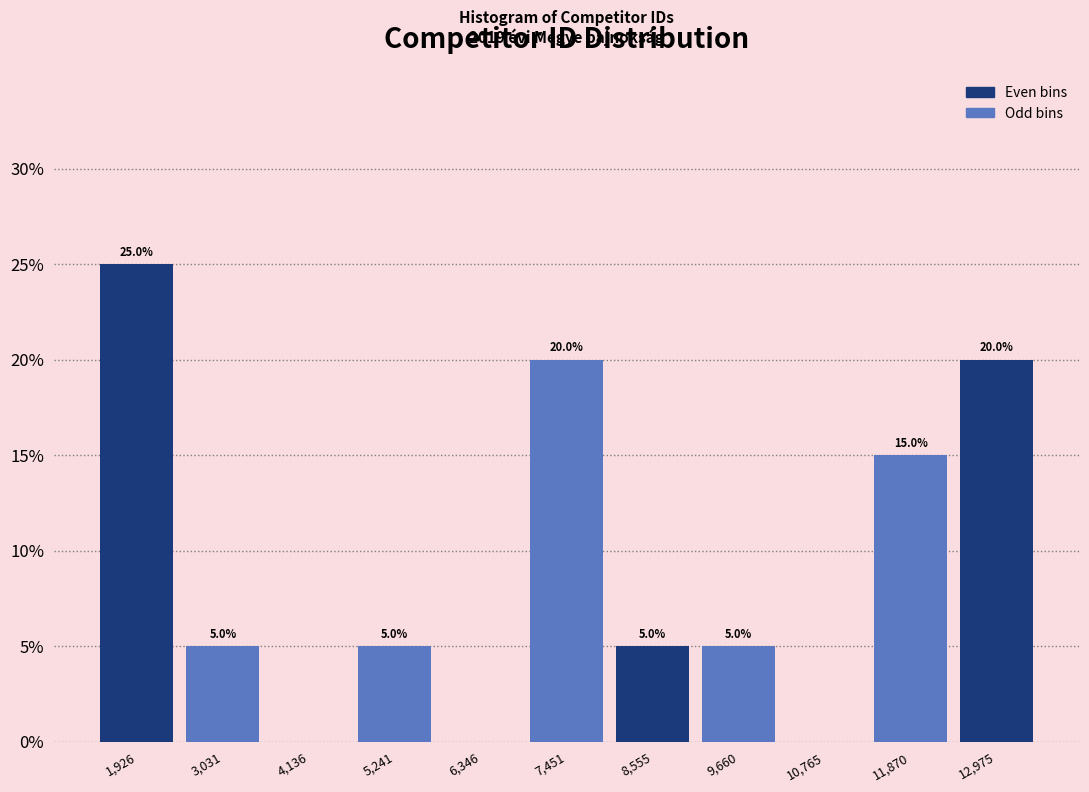

Which range on the x-axis has the tallest bar?

1400 to 2400